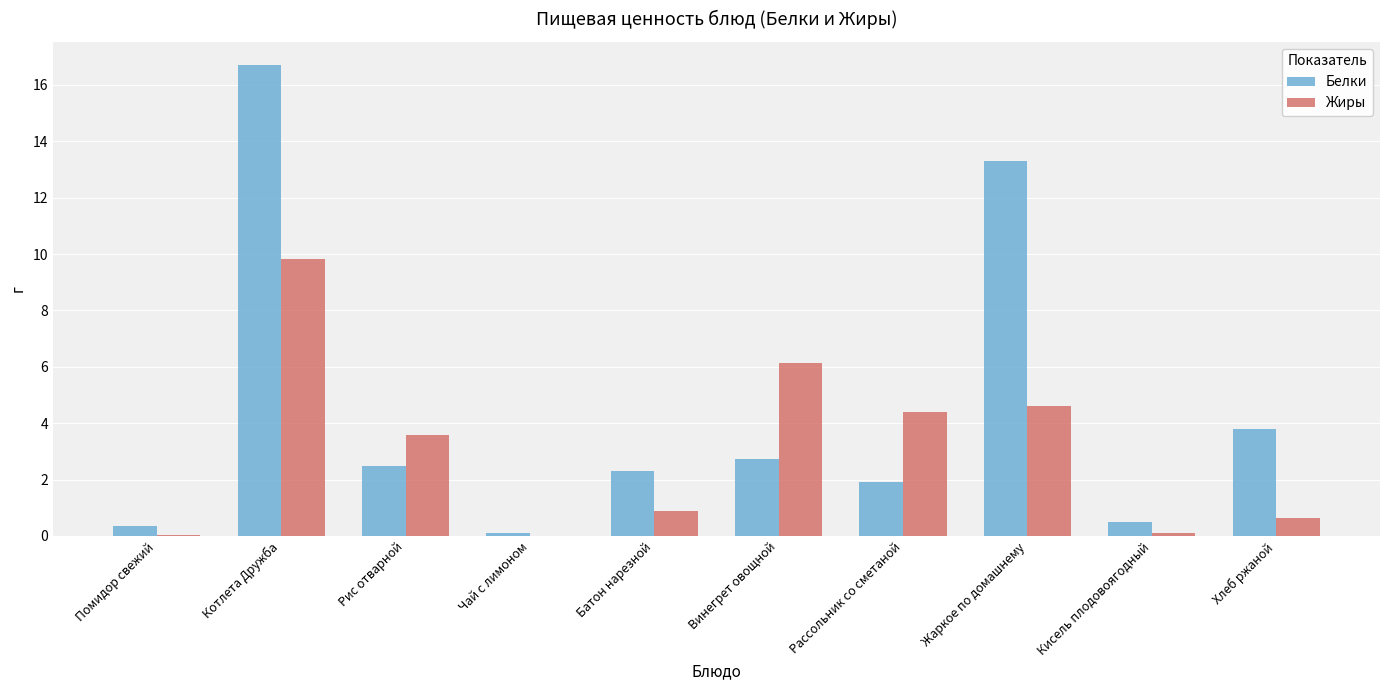

At which label is Белки closest to 8?

Хлеб ржаной